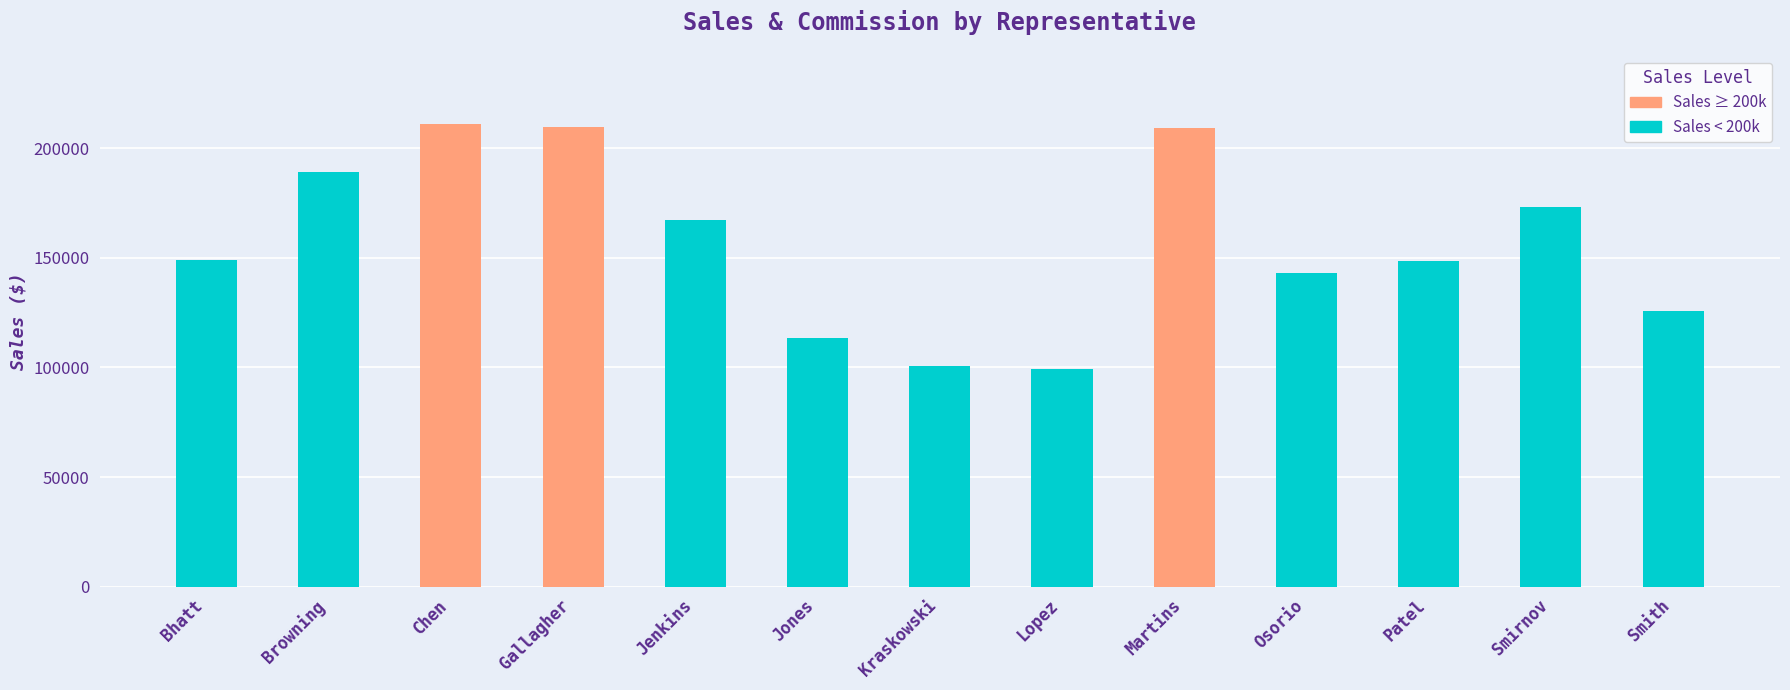

What is the average value?

156809